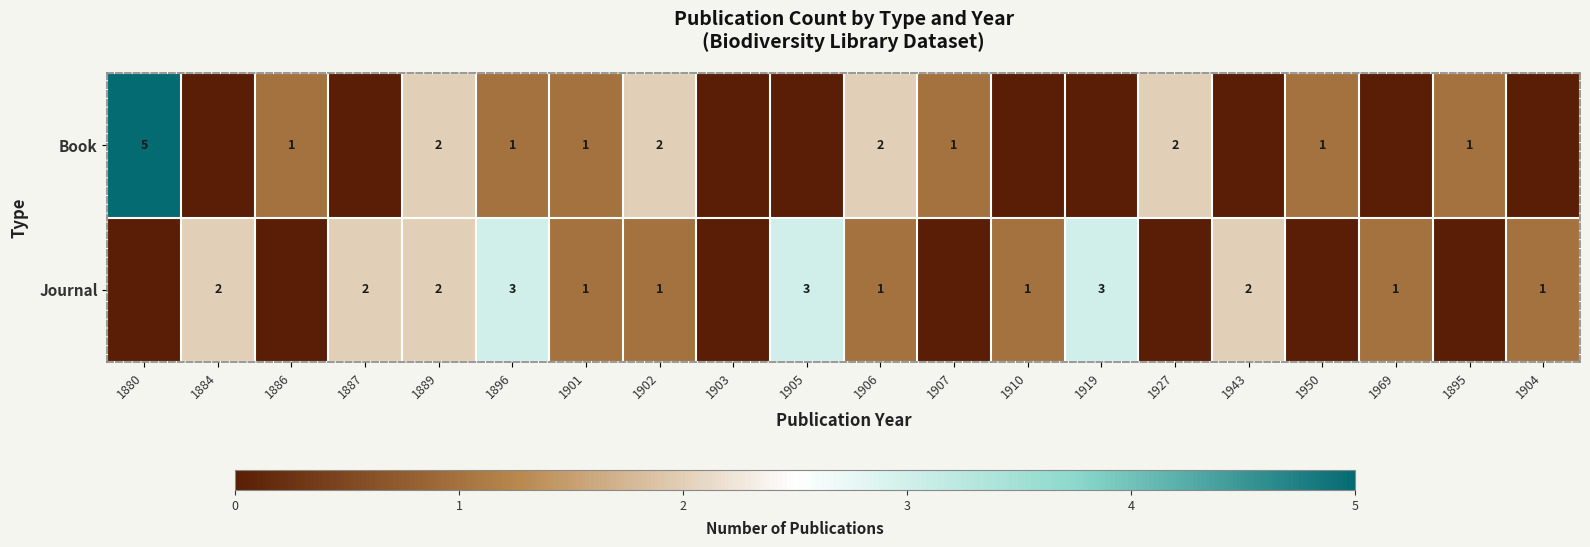

The value of Book at 1902 is 2. True or false?

True